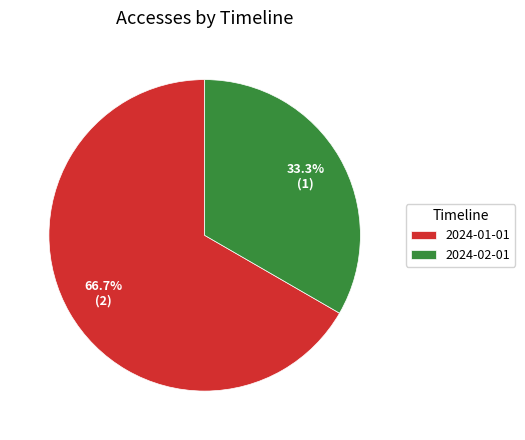

To the nearest percent, what is the combined percentage of 2024-02-01 and 2024-01-01?

100%